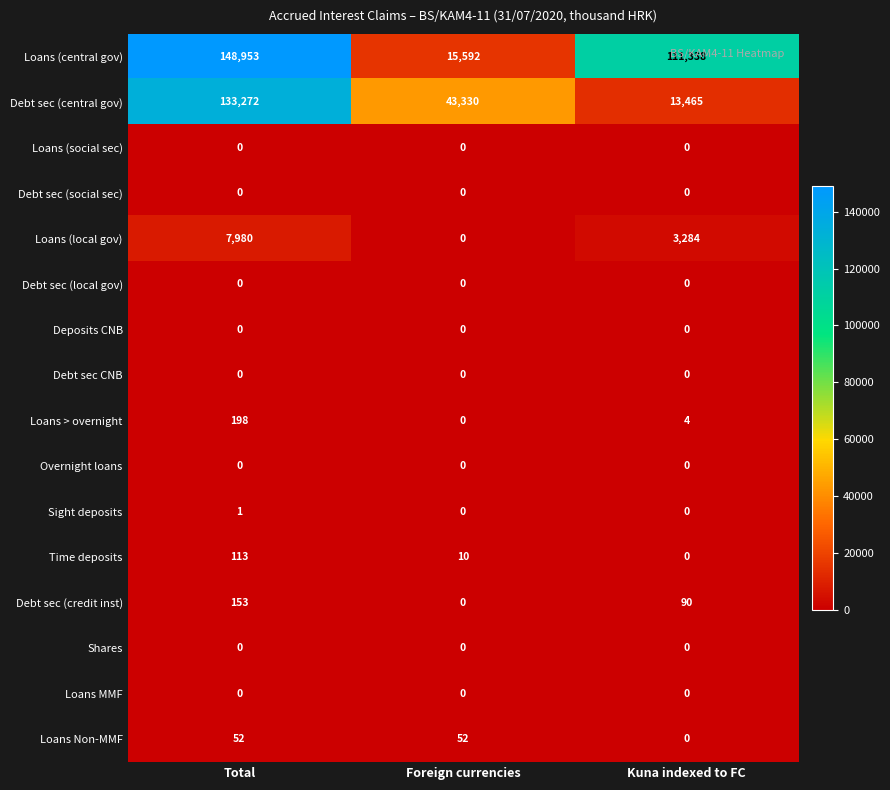

Which series changed the most between Foreign currencies and Kuna indexed to FC?

Loans (central gov)